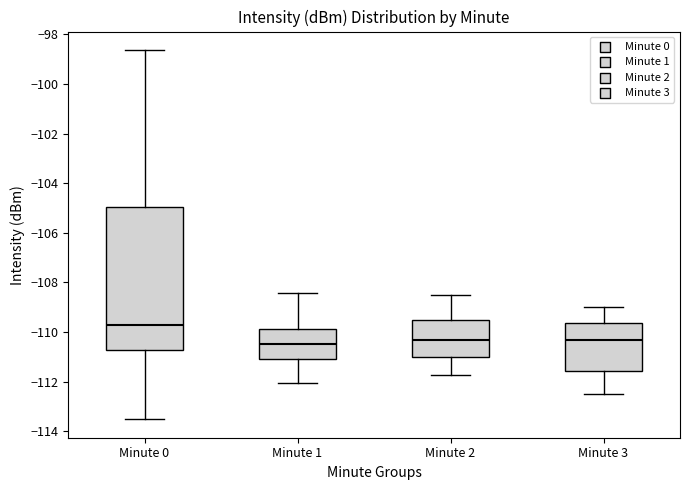

Comparing the boxes themselves (not the whiskers), which one is the tallest?

Minute 0